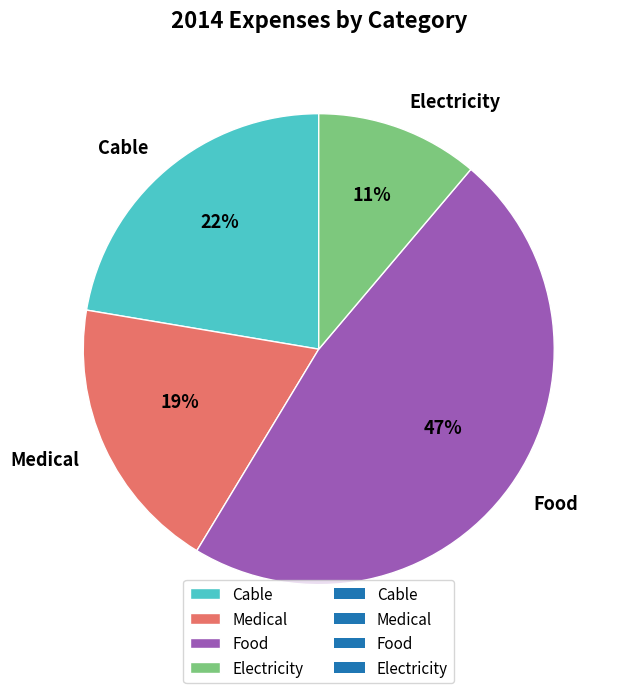

The Electricity slice represents 1% of the pie. True or false?

False